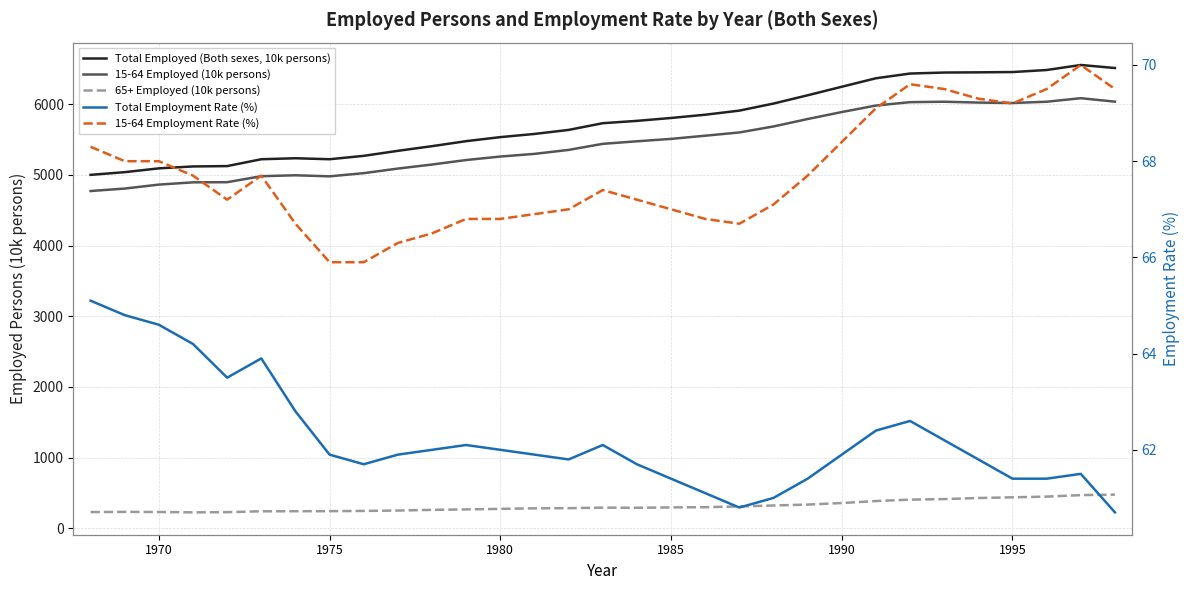

What is the minimum value for 65+ Employed (10k persons)?

225.0